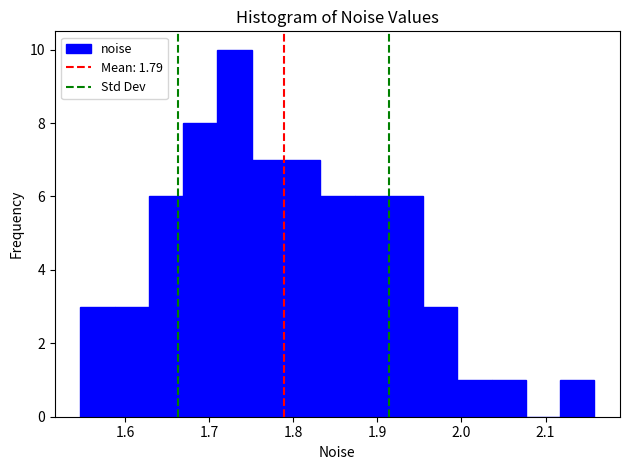

Over which range of the x-axis is the bar tallest?

1.71 to 1.75